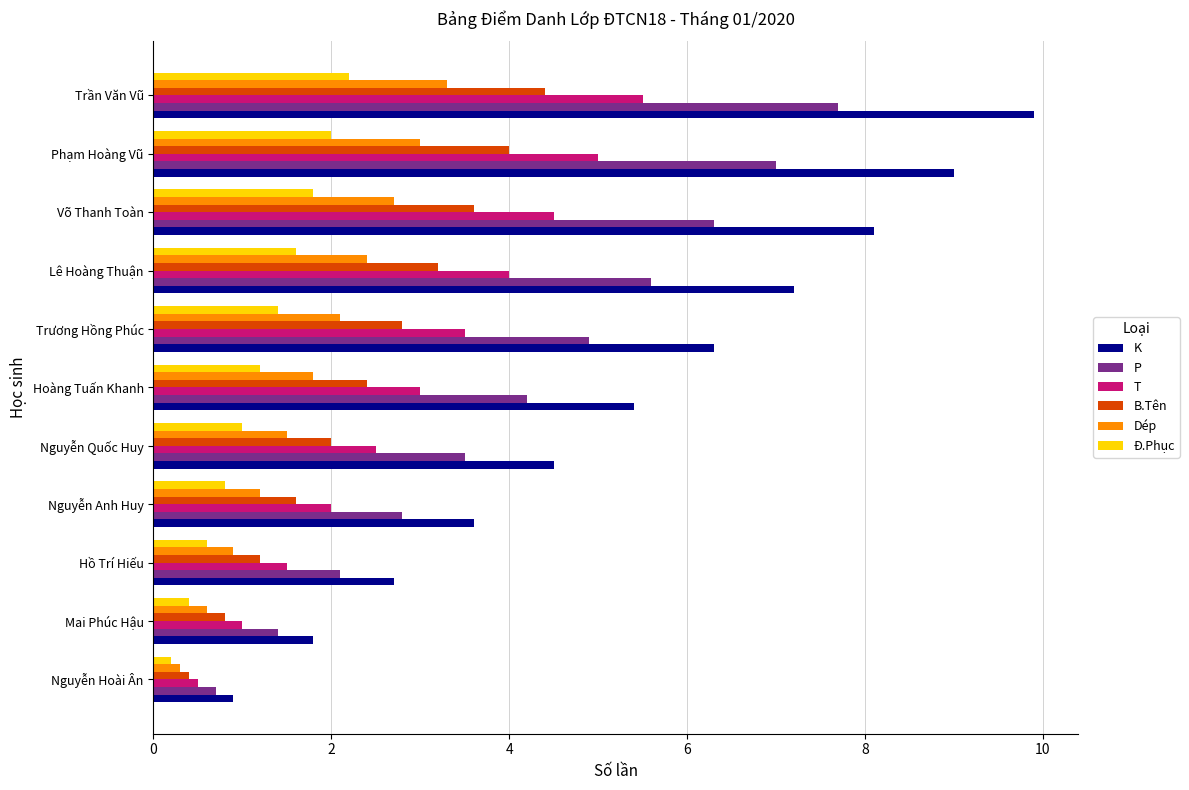

What is the difference between the maximum and minimum values in the T series?

5.0